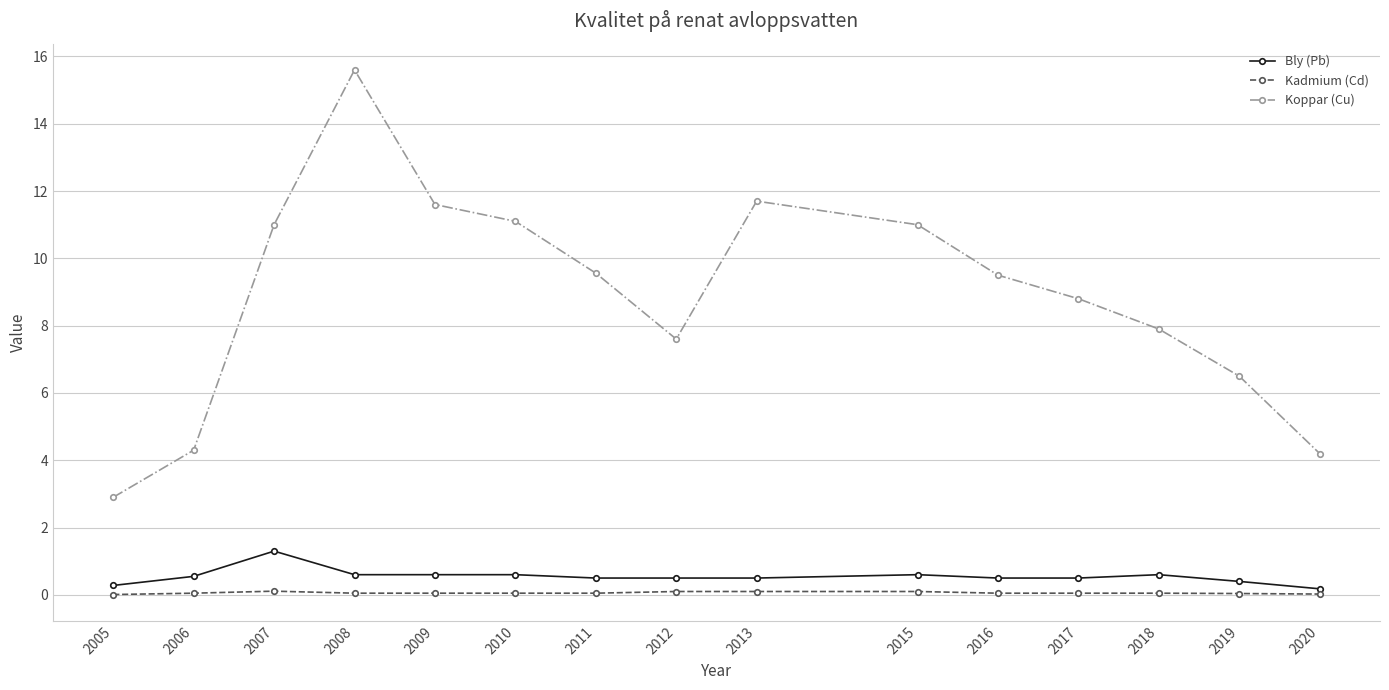

Where does the Koppar (Cu) series first go above 9?

2007